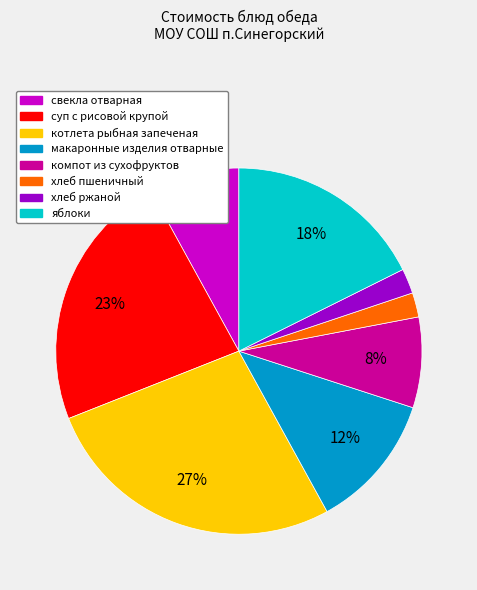

Which has a higher value, котлета рыбная запеченая or макаронные изделия отварные?

котлета рыбная запеченая